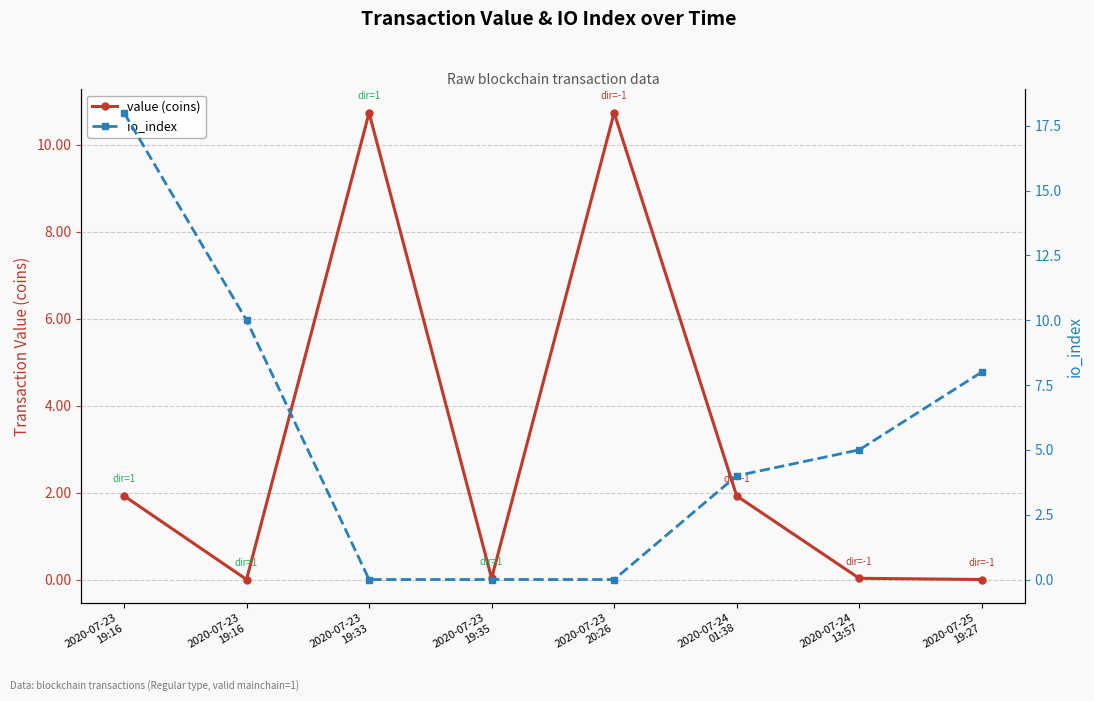

Where do io_index and value (coins) first cross each other?

2020-07-23
19:16 and 2020-07-23
19:33